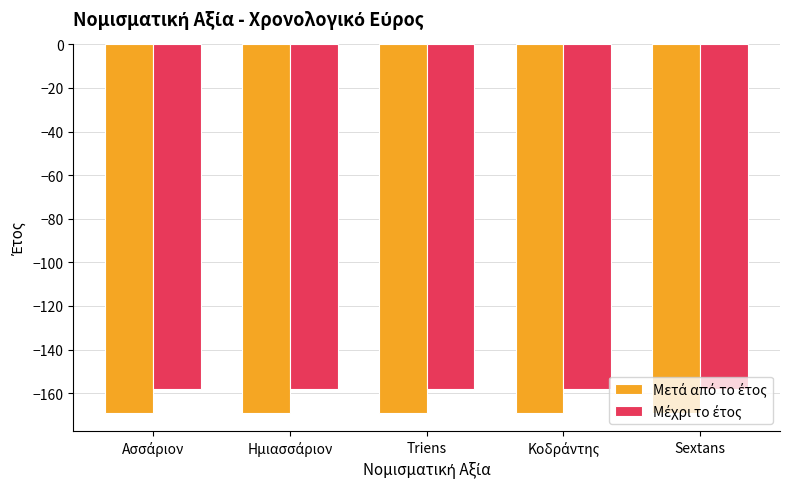

What is the label of the 3rd bar from the right?

Triens